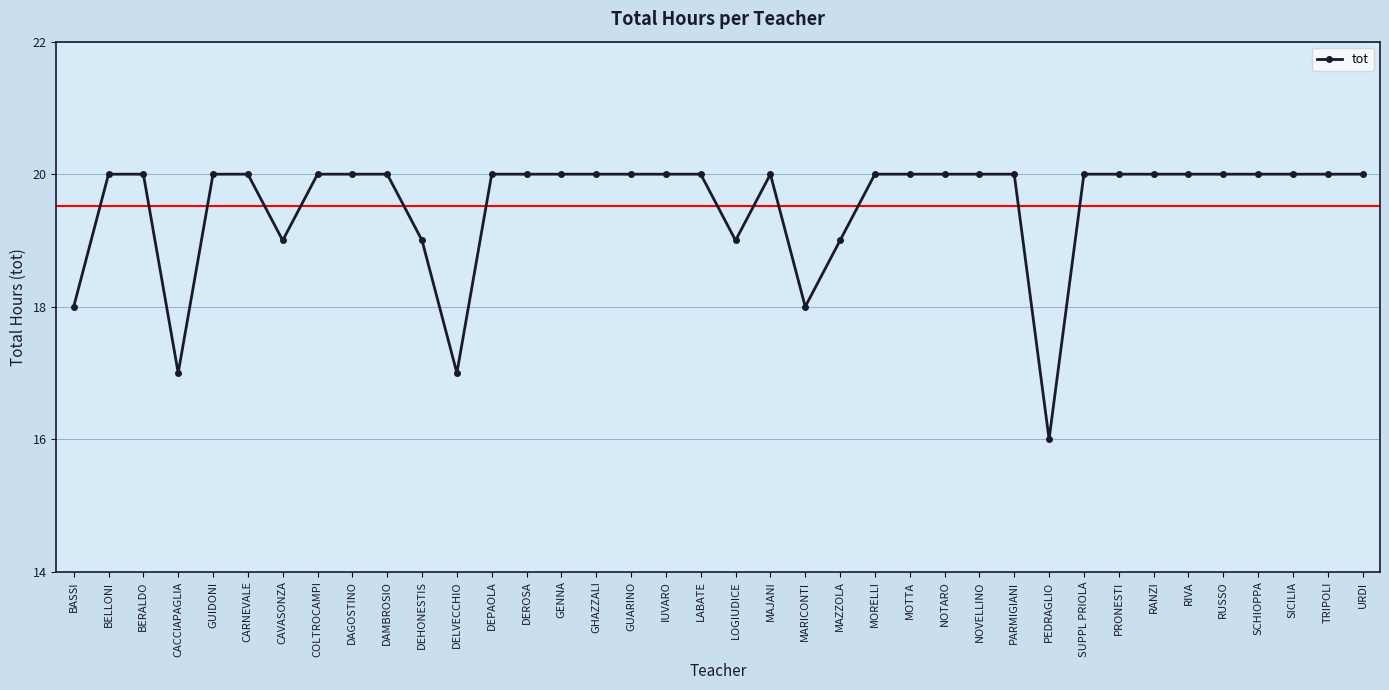

Reading left to right, transcribe all the data shown in this chart.

18	20	20	17	20	20	19	20	20	20	19	17	20	20	20	20	20	20	20	19	20	18	19	20	20	20	20	20	16	20	20	20	20	20	20	20	20	20